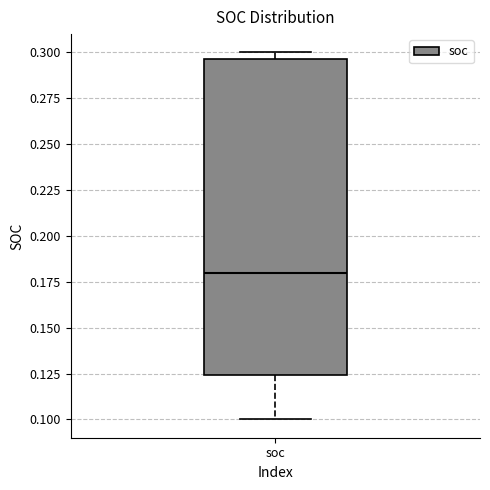

Transcribe this box plot: give where the median line is, the range the box spans, and where the two whiskers end, as read against the y-axis. The values are not printed on the chart, so give them approximately, as read against the axis.

median 0.180, box 0.125 to 0.295, whiskers 0.100 to 0.300